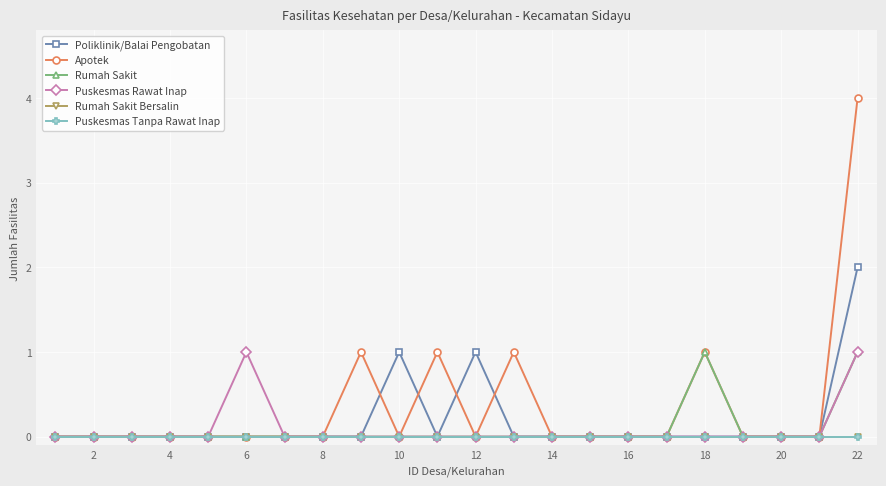

True or false: Apotek has more than 0 points higher than both neighbors.

True